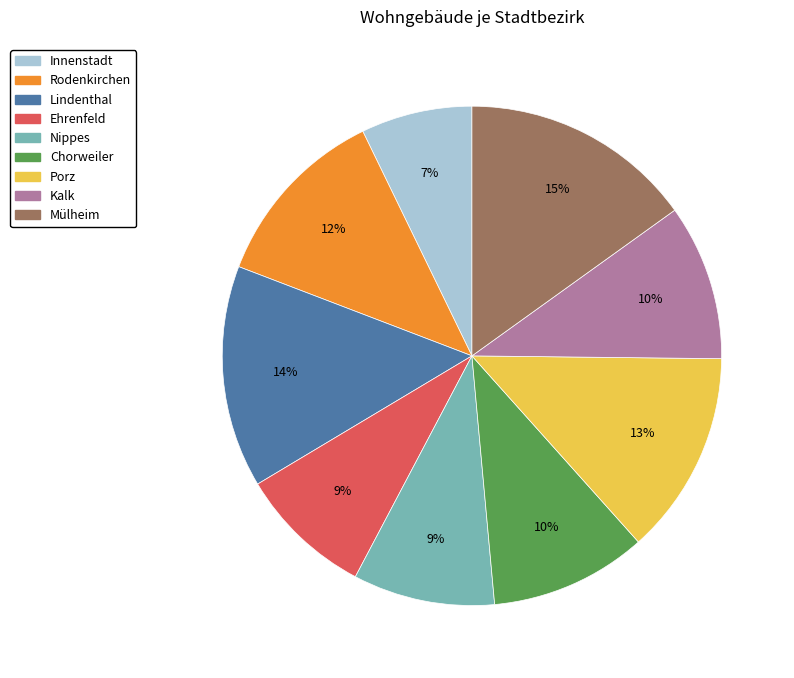

Is there any slice that represents more than half of the pie?

No